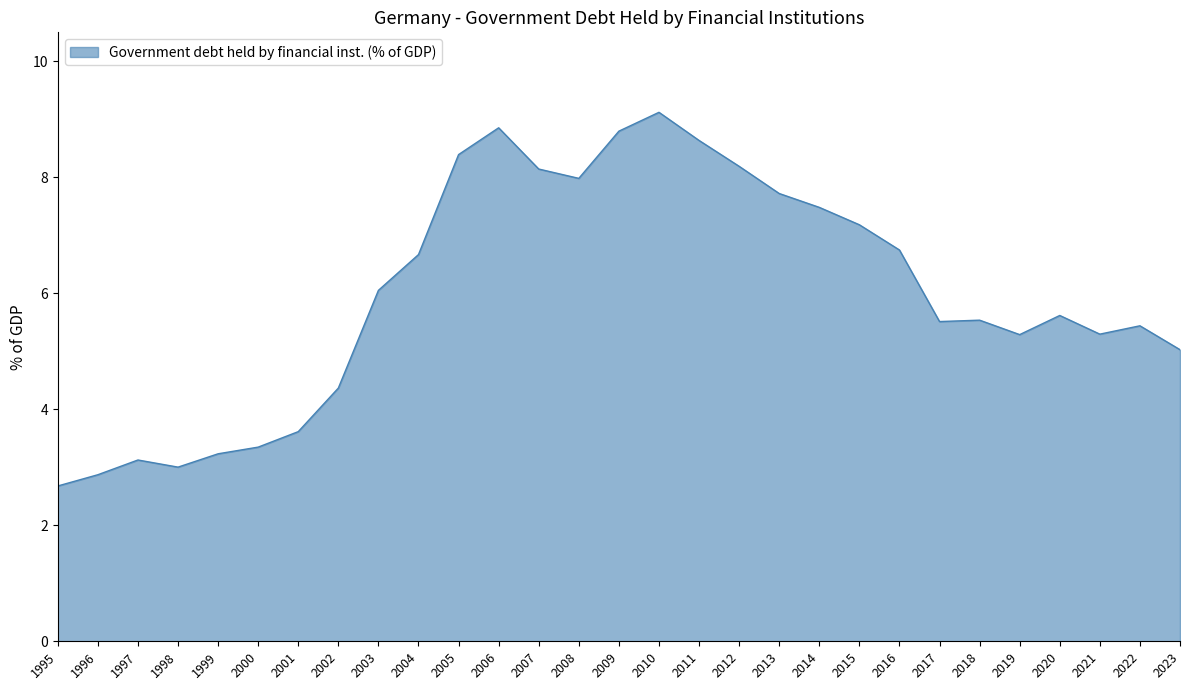

Approximately how many times larger is the value at 1996 compared to 2006?

0.3